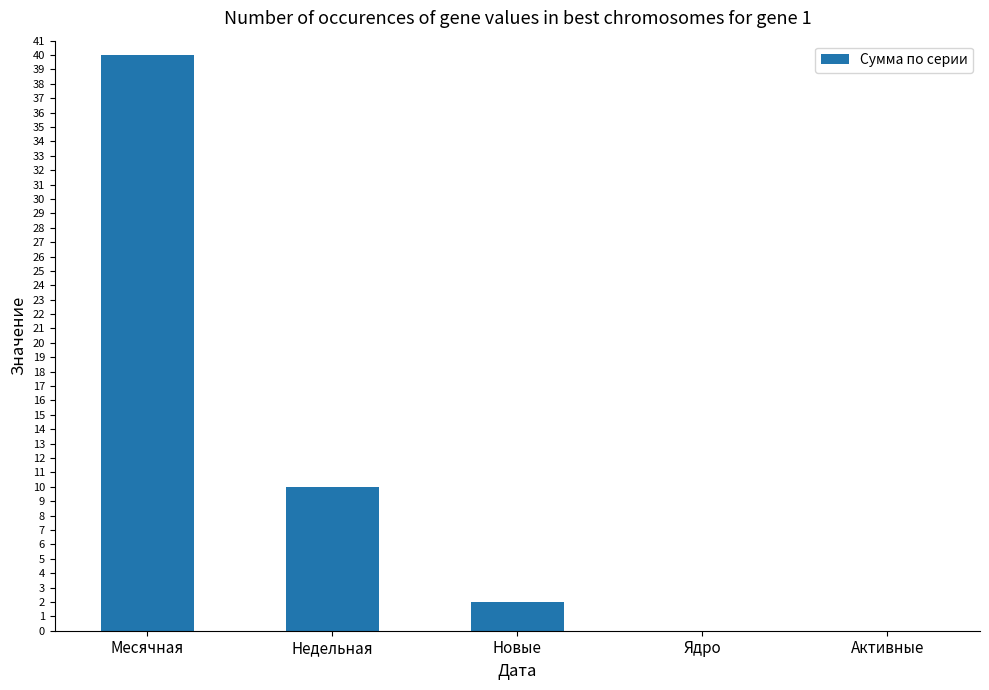

What is the greatest value displayed?

40